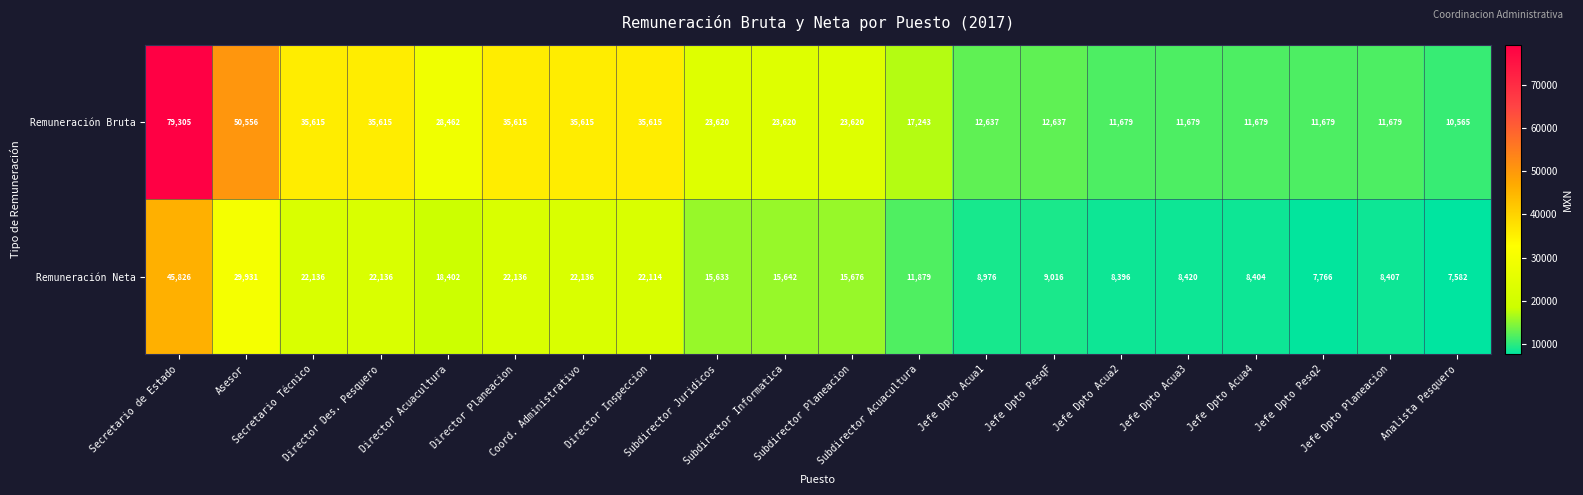

At how many categories does at least one series exceed 12873?

12